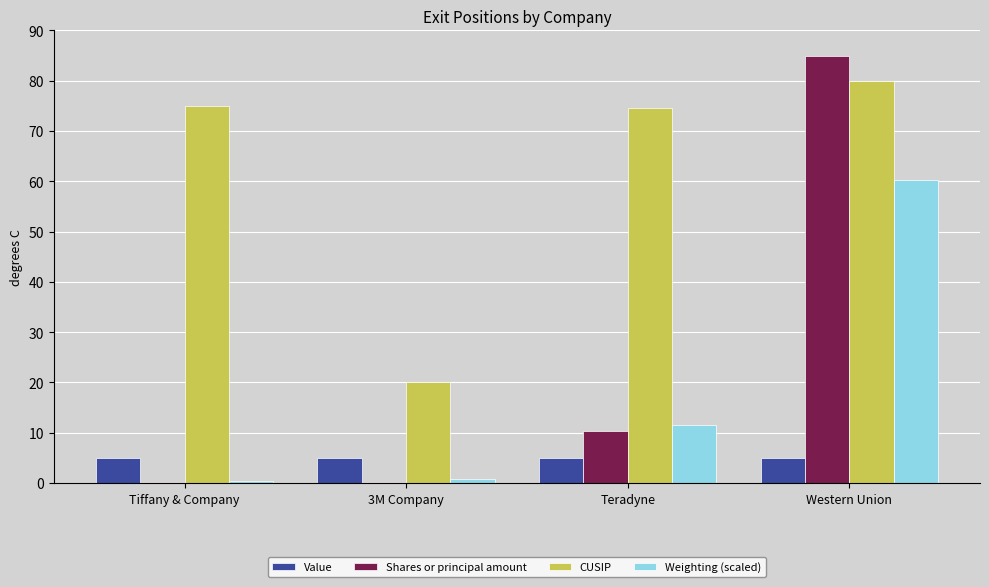

Which category has the highest value in the CUSIP series?

Western Union